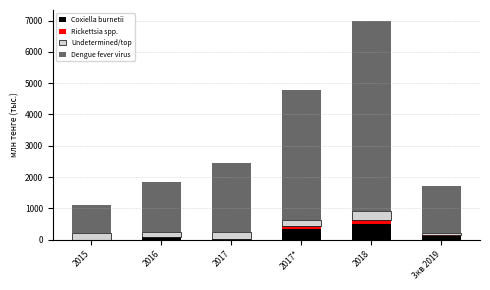

At which label does Coxiella burnetii reach its peak?

2018